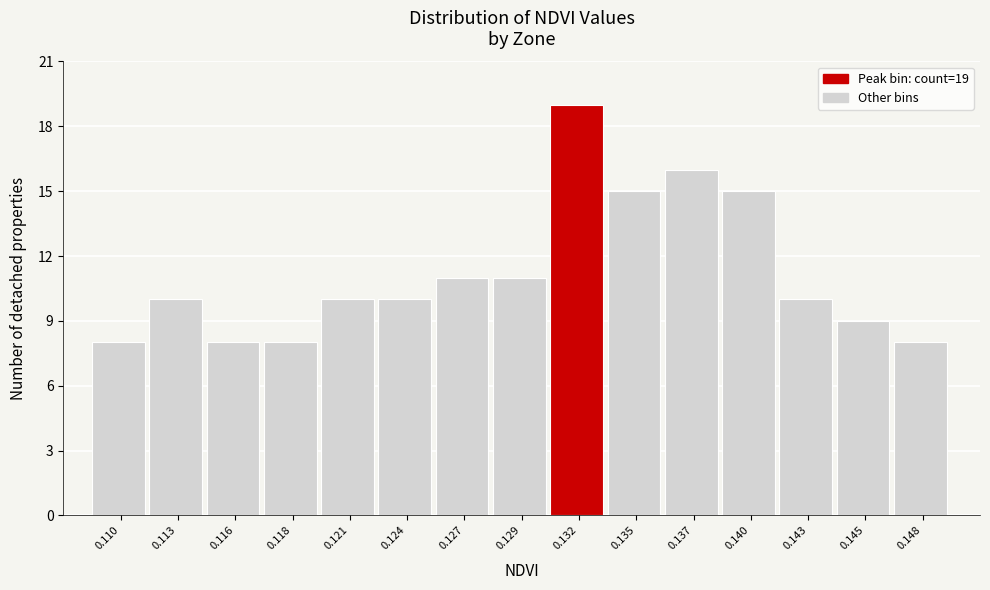

Reading right to left, extract all data points from this chart.

8	9	10	15	16	15	19	11	11	10	10	8	8	10	8